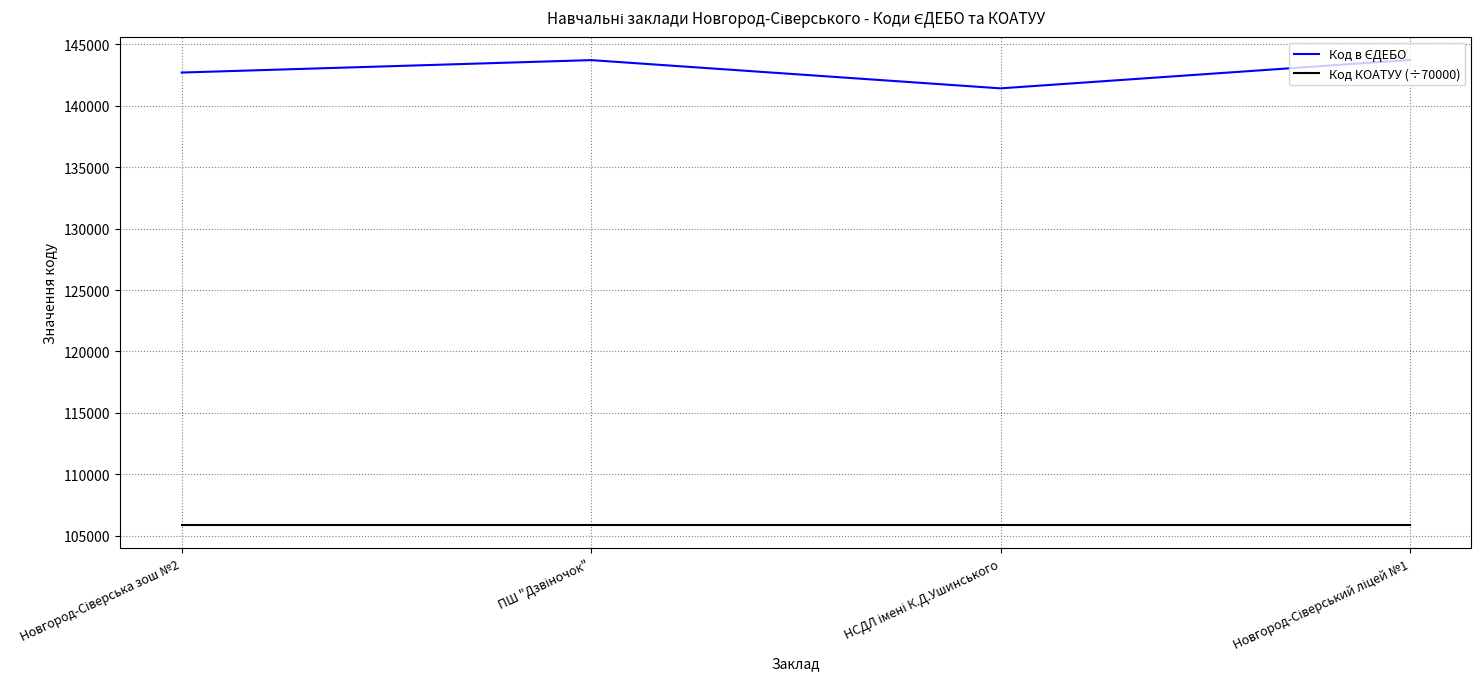

What is the greatest value displayed?

143730.0